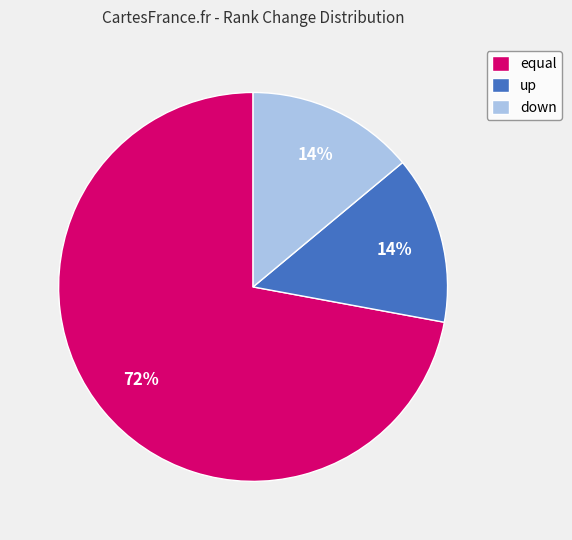

To the nearest percent, what is the average slice percentage?

33%